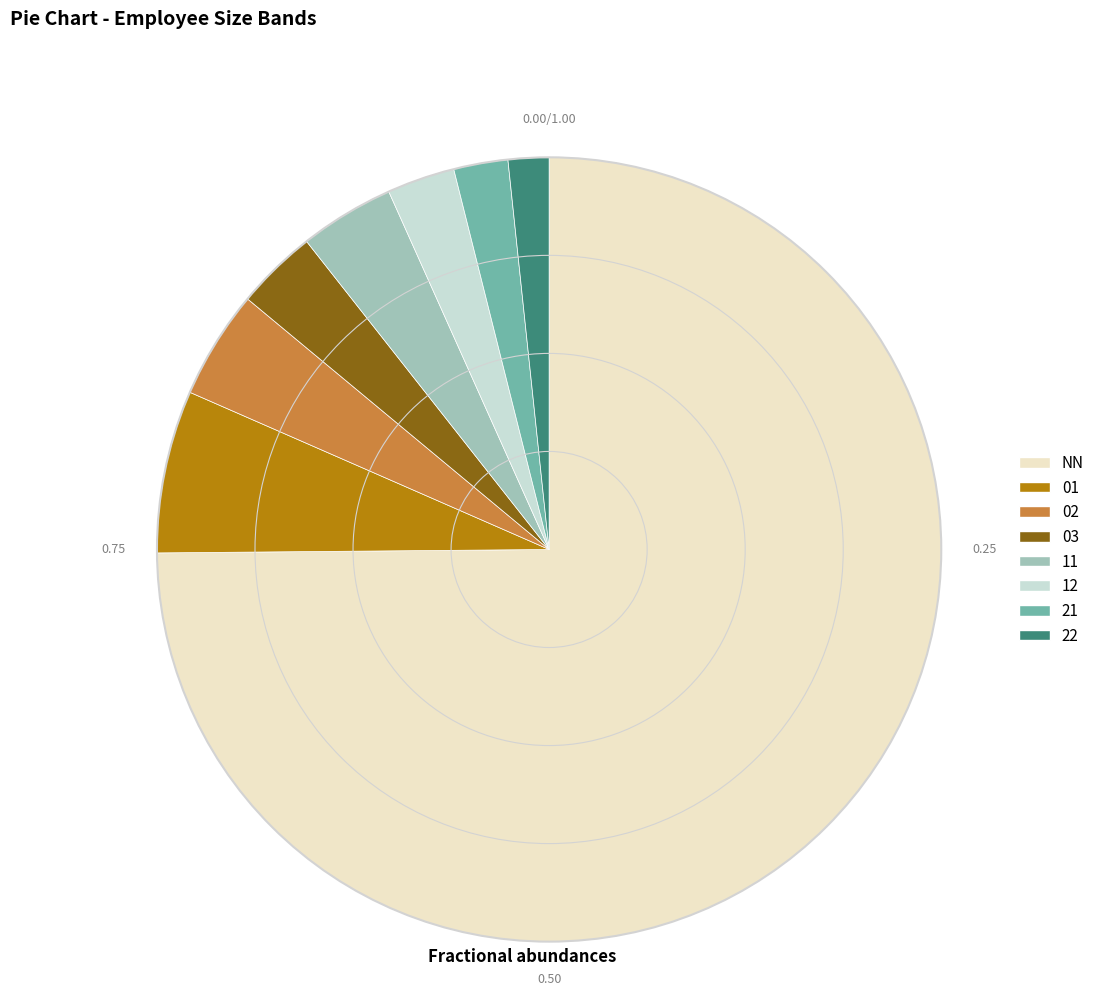

Does 21 account for over 50% of the chart?

No